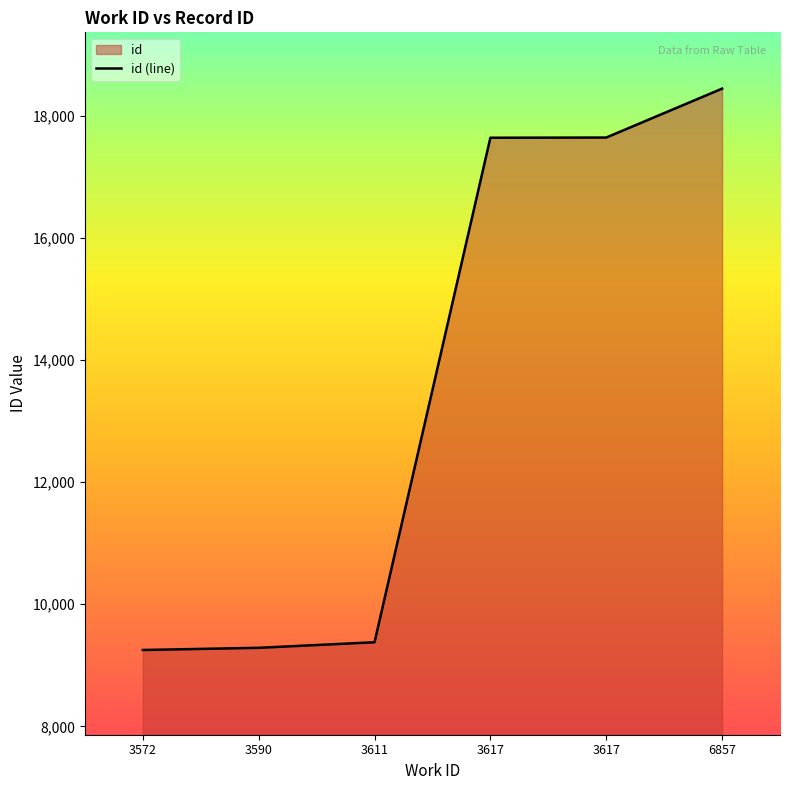

How many data points are less than 17640?

3